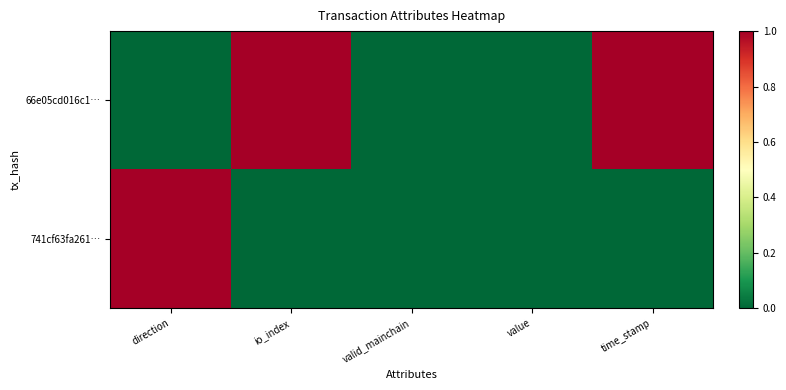

Reading left to right, transcribe all the data shown in this chart.

66e05cd016c1…: direction=0	io_index=1	valid_mainchain=0	value=0	time_stamp=1
741cf63fa261…: direction=1	io_index=0	valid_mainchain=0	value=0	time_stamp=0